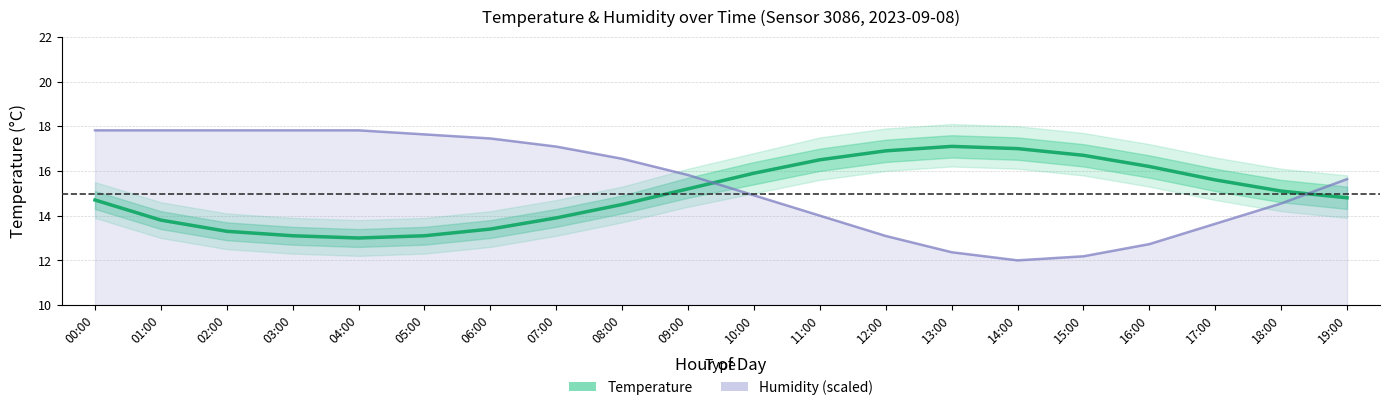

Reading right to left, list all the values displayed in this chart.

Temperature: 14.8	15.1	15.6	16.2	16.7	17.0	17.1	16.9	16.5	15.9	15.2	14.5	13.9	13.4	13.1	13.0	13.1	13.3	13.8	14.7
Humidity trend: 15.6	14.5	13.6	12.7	12.2	12.0	12.4	13.1	14.0	14.9	15.8	16.5	17.1	17.5	17.6	17.8	17.8	17.8	17.8	17.8